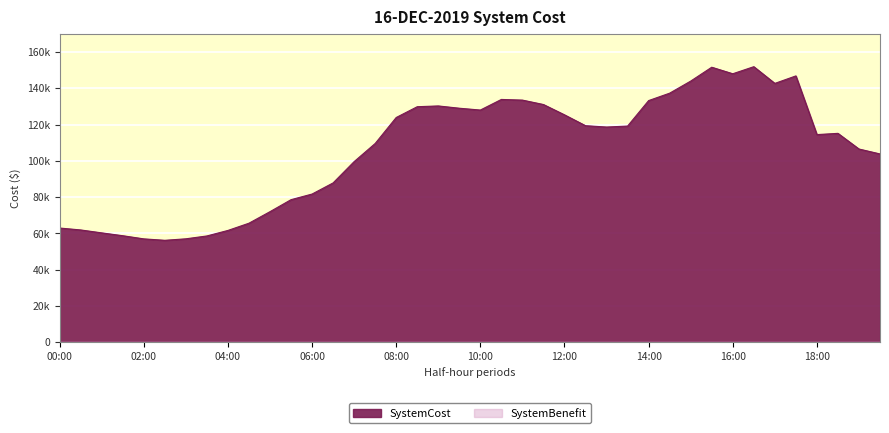

What is the change in value from 06:30 to 08:00?

+36084.5